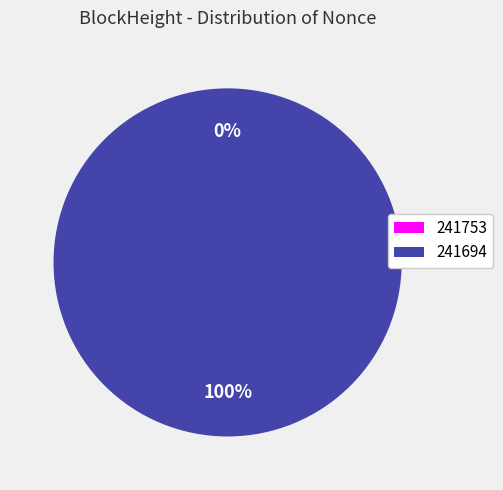

What percentage is the 241694 slice, to the nearest percent?

100%